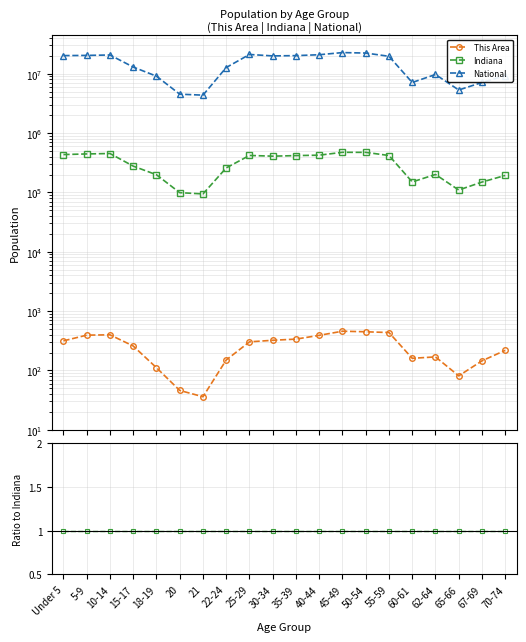

Which series has the largest range (max minus min)?

National